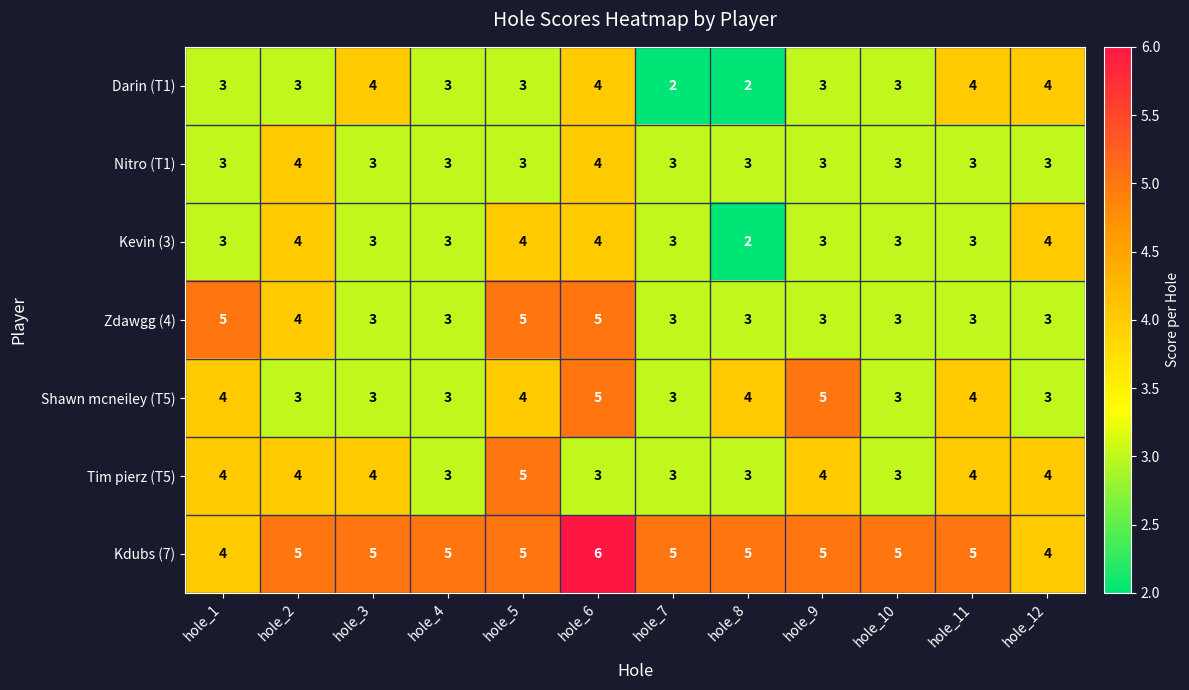

What is the greatest value displayed?

6